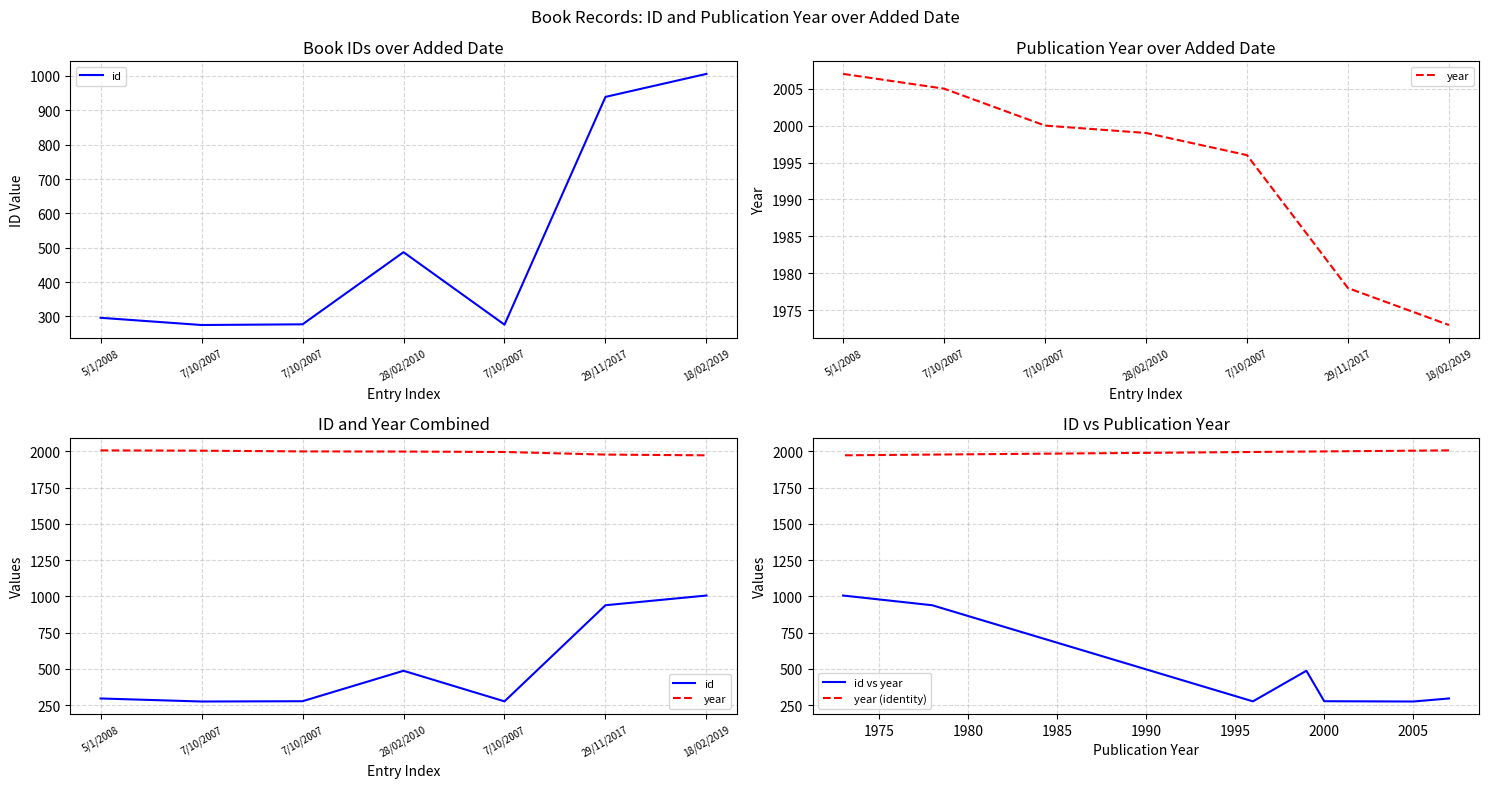

At how many categories does at least one series exceed 558?

7